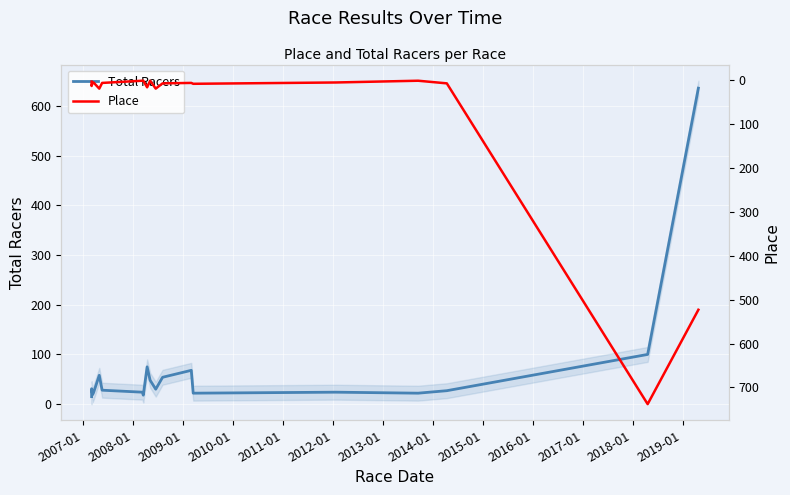

In Total Racers, how many points are higher than both neighbors (excluding endpoints)?

5